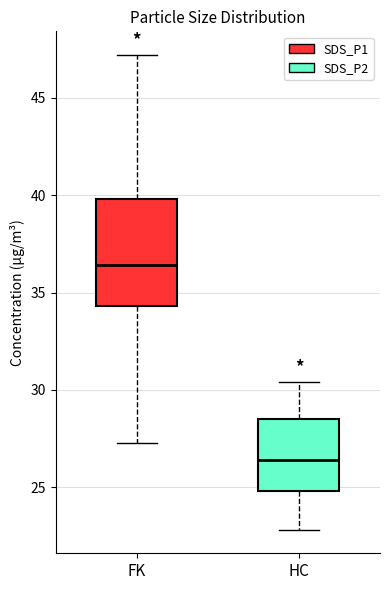

Reading left to right, transcribe this box plot: for each box, give where its median line is, the range the box spans, and where its two whiskers end, as read against the y-axis. The values are not printed on the chart, so give them approximately, as read against the axis.

FK: median 36.5, box 34.5 to 40.0, whiskers 27.5 to 47.0
HC: median 26.5, box 25.0 to 28.5, whiskers 23.0 to 30.5